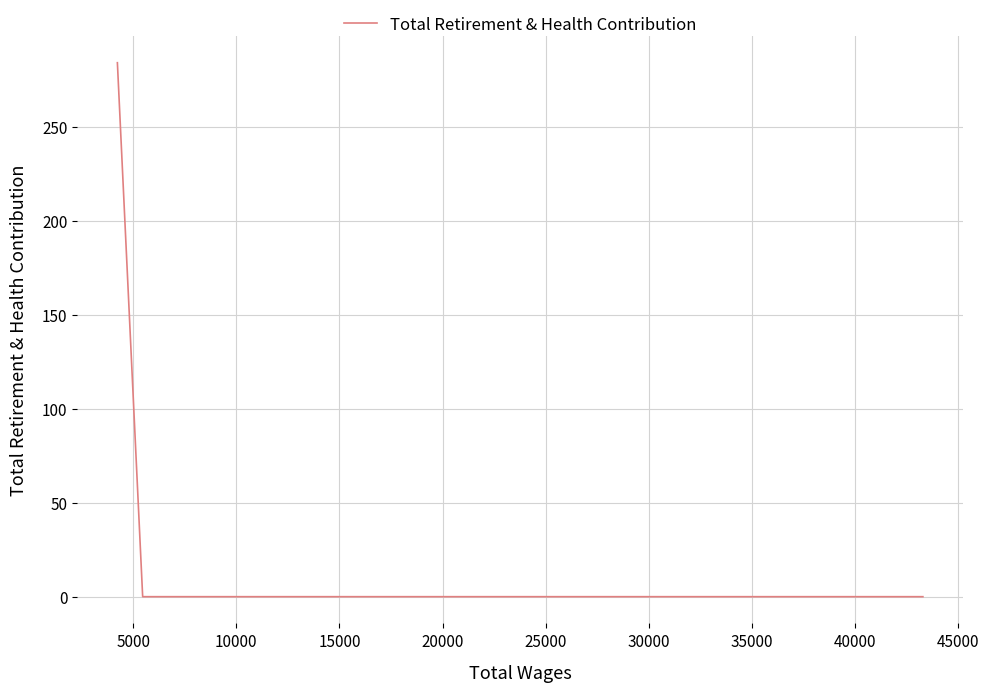

True or false: there are more than 2 points higher than both neighbors.

False